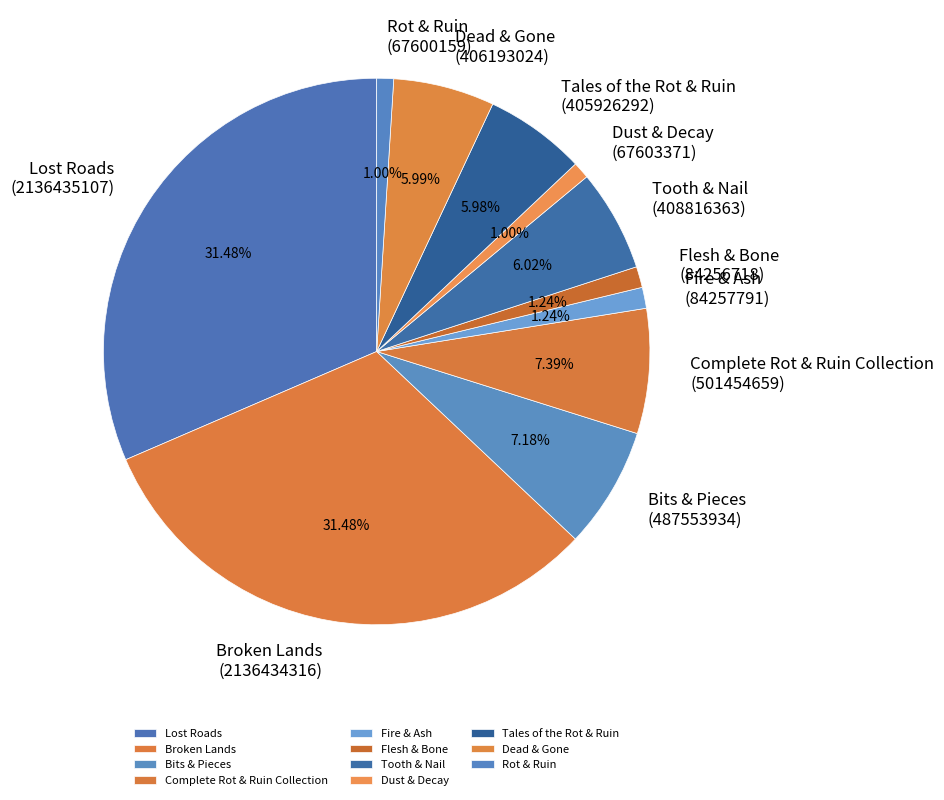

Does Rot & Ruin account for over 50% of the chart?

No